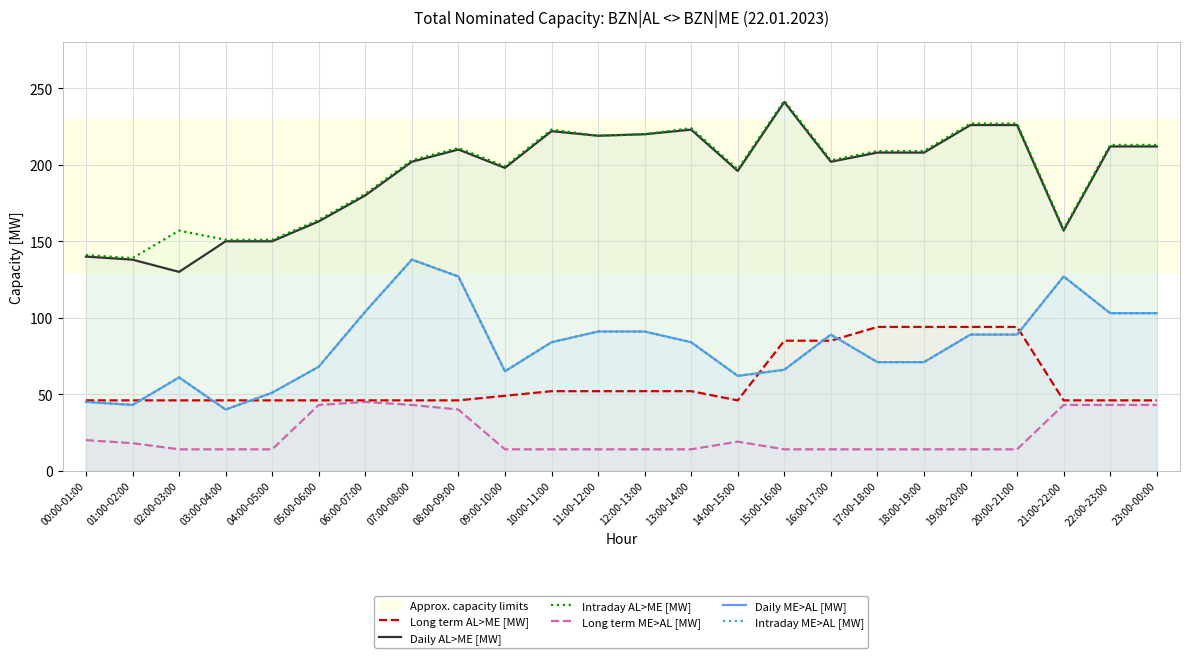

What is the maximum value shown in the chart?

242